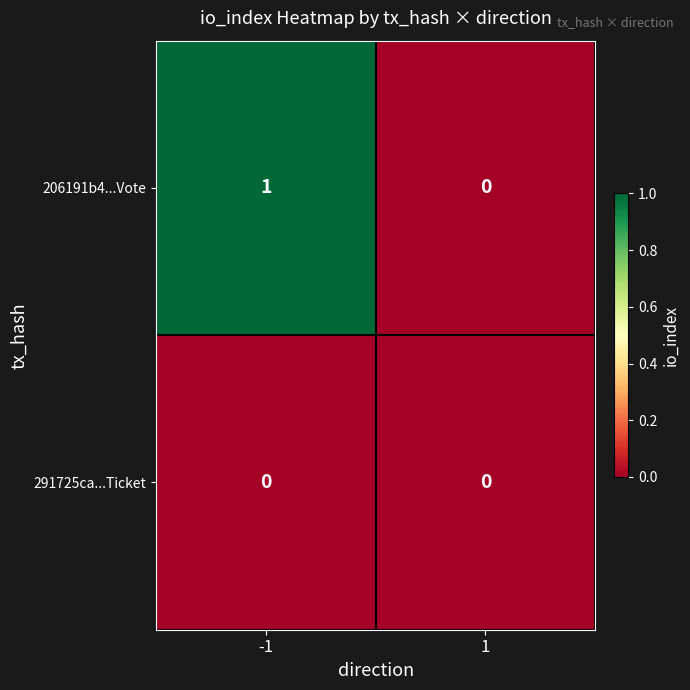

Which series has the largest range (max minus min)?

206191b4...Vote